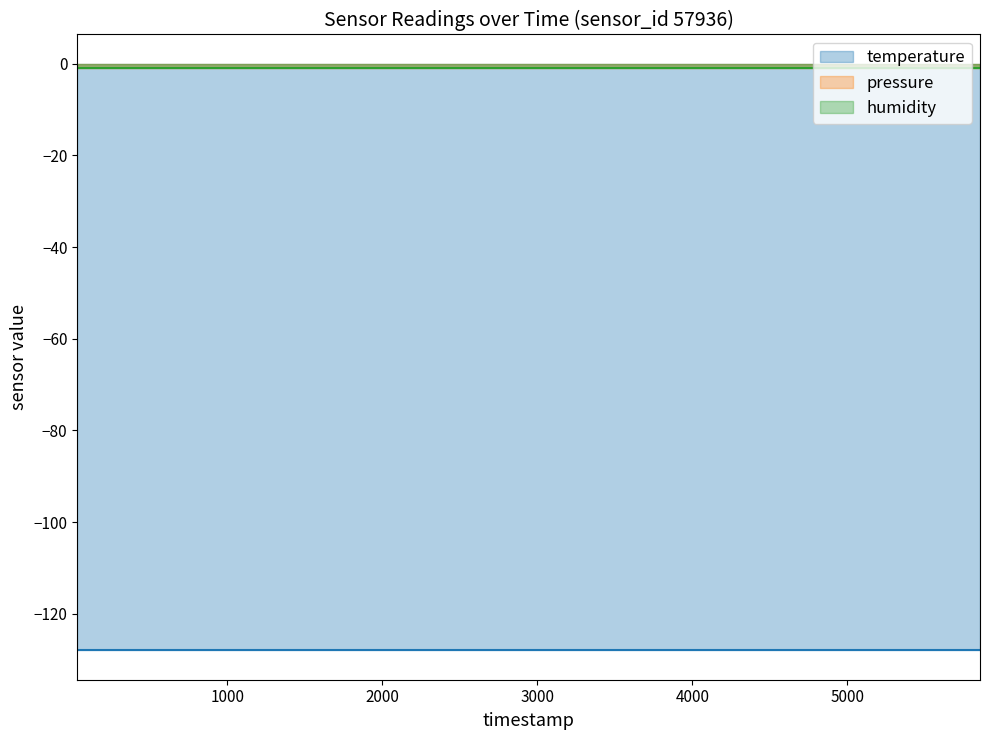

At which label does humidity reach its minimum?

00:00:31